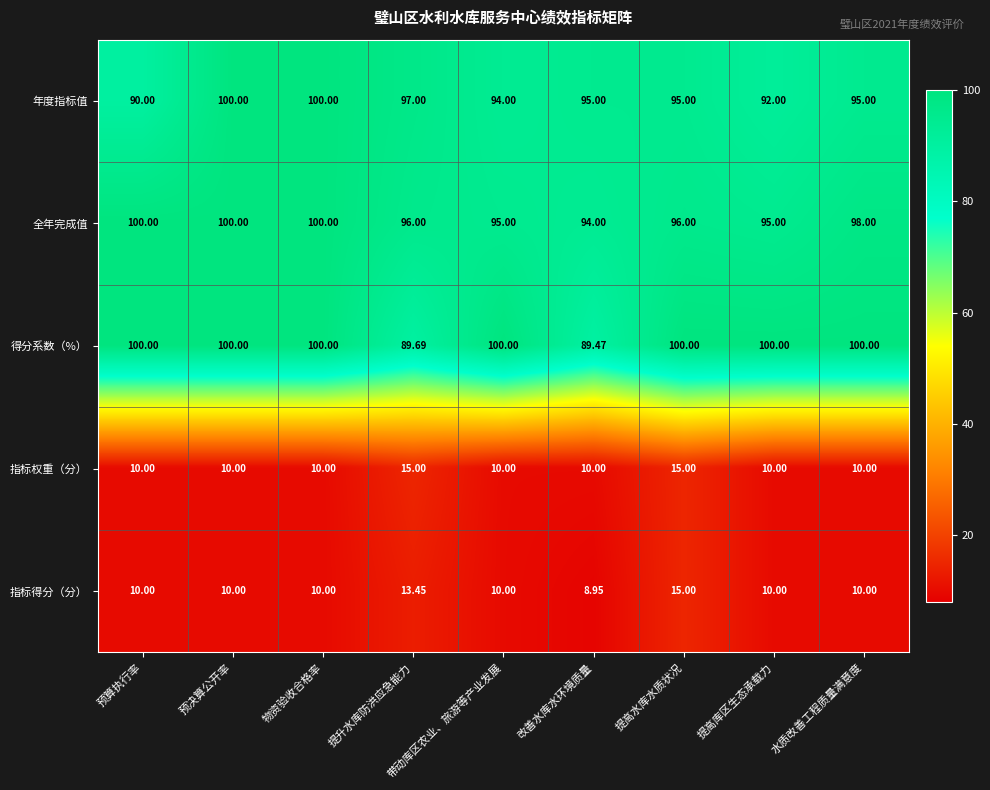

What is the total value across all series at 提高库区生态承载力?

307.0